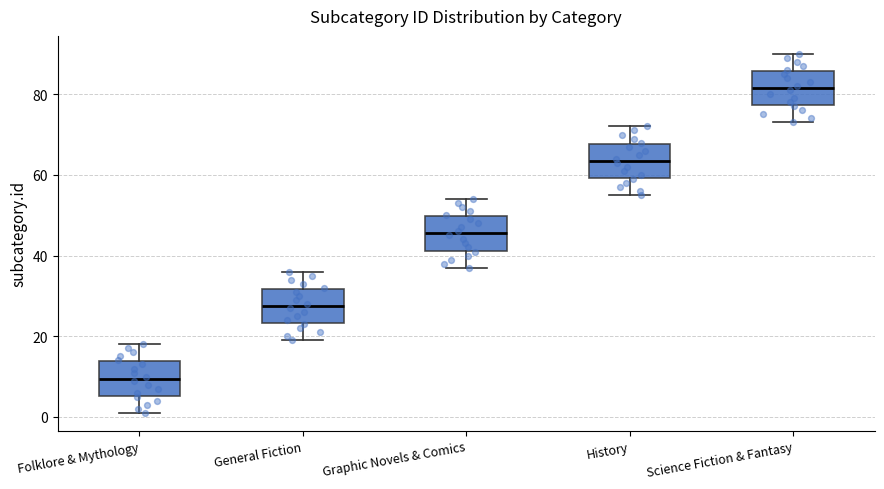

Which box has the lowest median line?

Folklore & Mythology